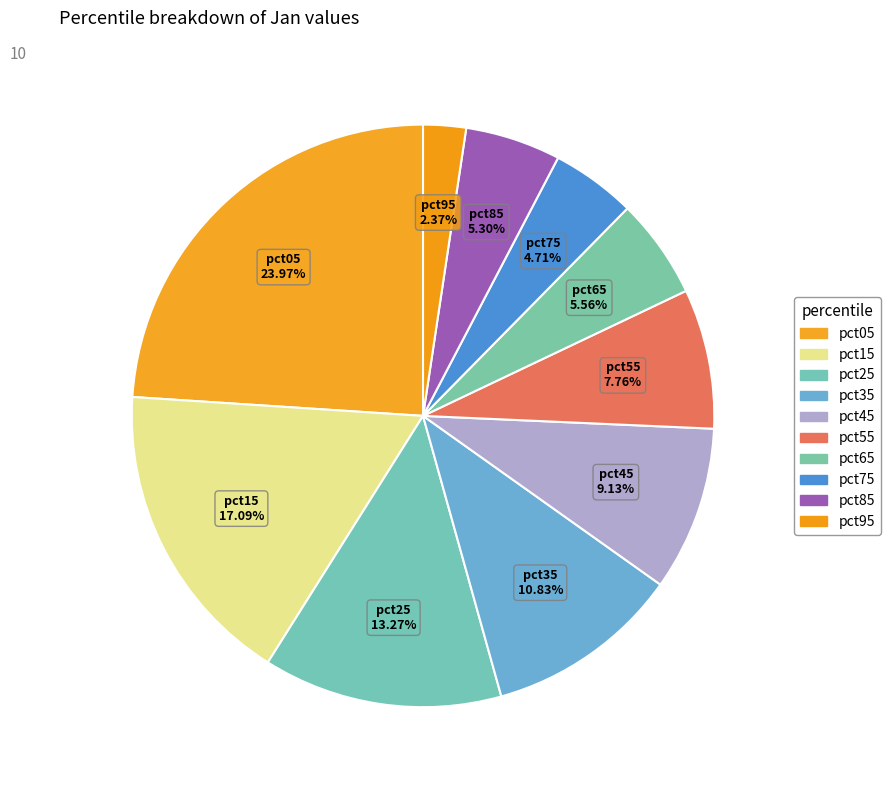

True or false: pct45 accounts for 22% of the total.

False